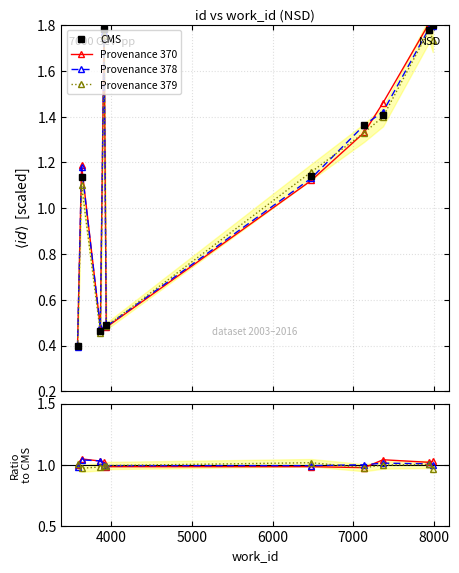

What are all the series names shown in the legend?

CMS, Provenance 370, Provenance 378, Provenance 379